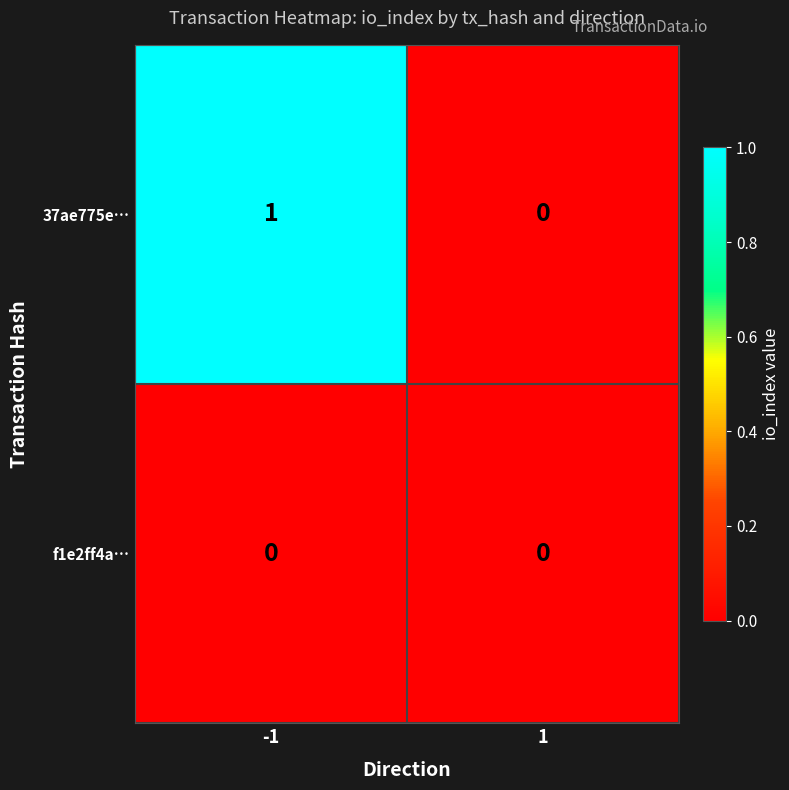

Rank the series by their average value, from lowest to highest.

f1e2ff4a…, 37ae775e…